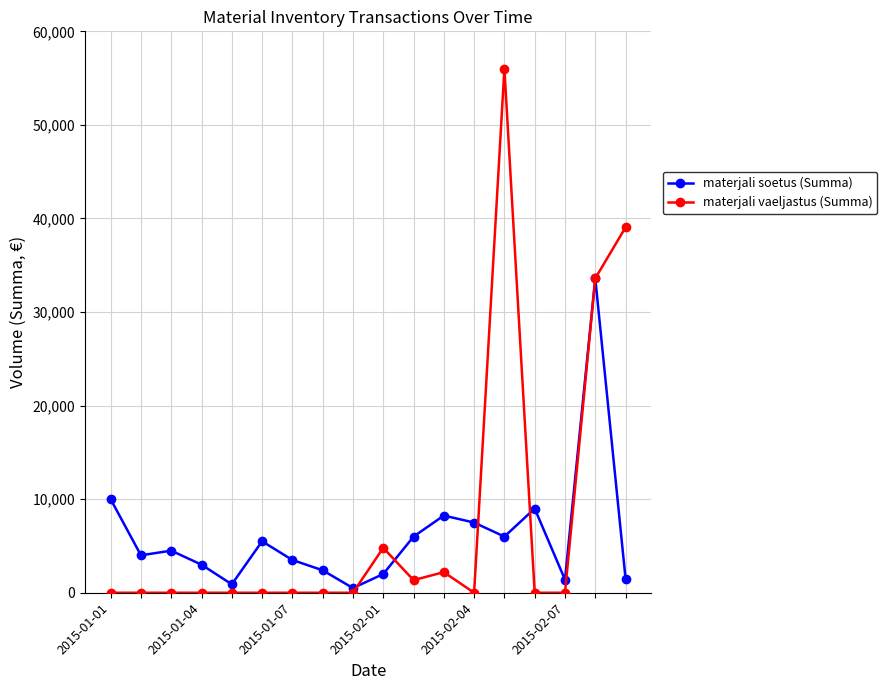

Which series has the widest spread of values?

materjali vaeljastus (Summa)